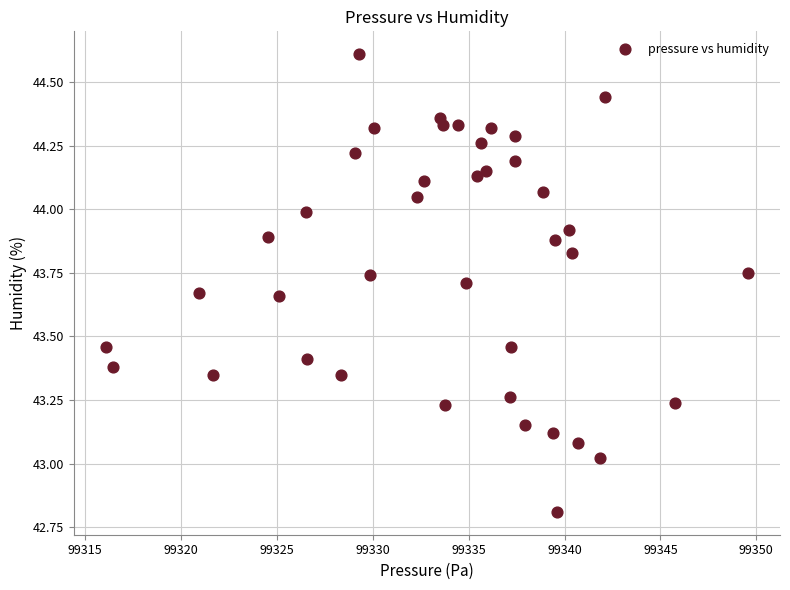

What is the range of X values (max minus min)?

33.5